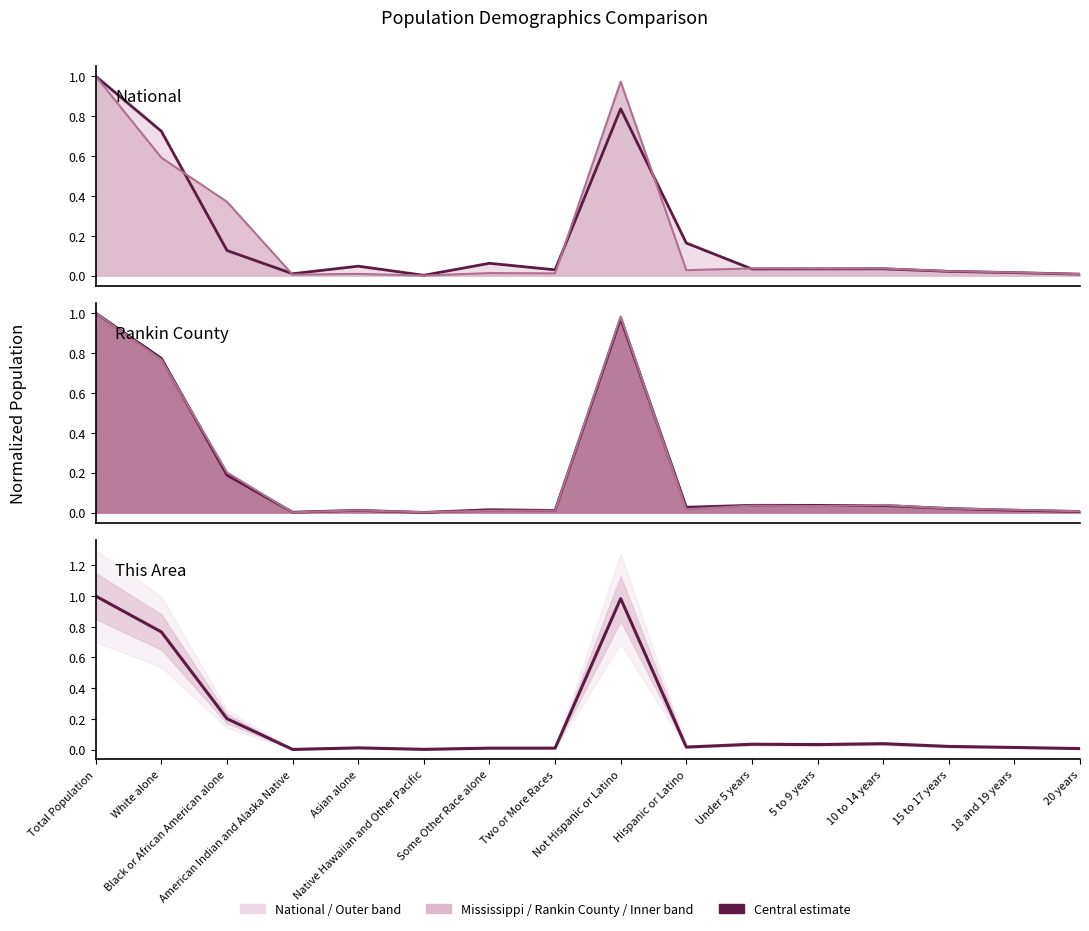

Reading left to right, extract all data points from this chart.

National line: Total Population=1.0	White alone=0.7	Black or African American alone=0.1	American Indian and Alaska Native=0.0	Asian alone=0.0	Native Hawaiian and Other Pacific=0.0	Some Other Race alone=0.1	Two or More Races=0.0	Not Hispanic or Latino=0.8	Hispanic or Latino=0.2	Under 5 years=0.0	5 to 9 years=0.0	10 to 14 years=0.0	15 to 17 years=0.0	18 and 19 years=0.0	20 years=0.0
Mississippi line: Total Population=1.0	White alone=0.6	Black or African American alone=0.4	American Indian and Alaska Native=0.0	Asian alone=0.0	Native Hawaiian and Other Pacific=0.0	Some Other Race alone=0.0	Two or More Races=0.0	Not Hispanic or Latino=1.0	Hispanic or Latino=0.0	Under 5 years=0.0	5 to 9 years=0.0	10 to 14 years=0.0	15 to 17 years=0.0	18 and 19 years=0.0	20 years=0.0
Rankin County line: Total Population=1.0	White alone=0.8	Black or African American alone=0.2	American Indian and Alaska Native=0.0	Asian alone=0.0	Native Hawaiian and Other Pacific=0.0	Some Other Race alone=0.0	Two or More Races=0.0	Not Hispanic or Latino=1.0	Hispanic or Latino=0.0	Under 5 years=0.0	5 to 9 years=0.0	10 to 14 years=0.0	15 to 17 years=0.0	18 and 19 years=0.0	20 years=0.0
This Area line: Total Population=1.0	White alone=0.8	Black or African American alone=0.2	American Indian and Alaska Native=0.0	Asian alone=0.0	Native Hawaiian and Other Pacific=0.0	Some Other Race alone=0.0	Two or More Races=0.0	Not Hispanic or Latino=1.0	Hispanic or Latino=0.0	Under 5 years=0.0	5 to 9 years=0.0	10 to 14 years=0.0	15 to 17 years=0.0	18 and 19 years=0.0	20 years=0.0
This Area: Total Population=1.0	White alone=0.8	Black or African American alone=0.2	American Indian and Alaska Native=0.0	Asian alone=0.0	Native Hawaiian and Other Pacific=0.0	Some Other Race alone=0.0	Two or More Races=0.0	Not Hispanic or Latino=1.0	Hispanic or Latino=0.0	Under 5 years=0.0	5 to 9 years=0.0	10 to 14 years=0.0	15 to 17 years=0.0	18 and 19 years=0.0	20 years=0.0